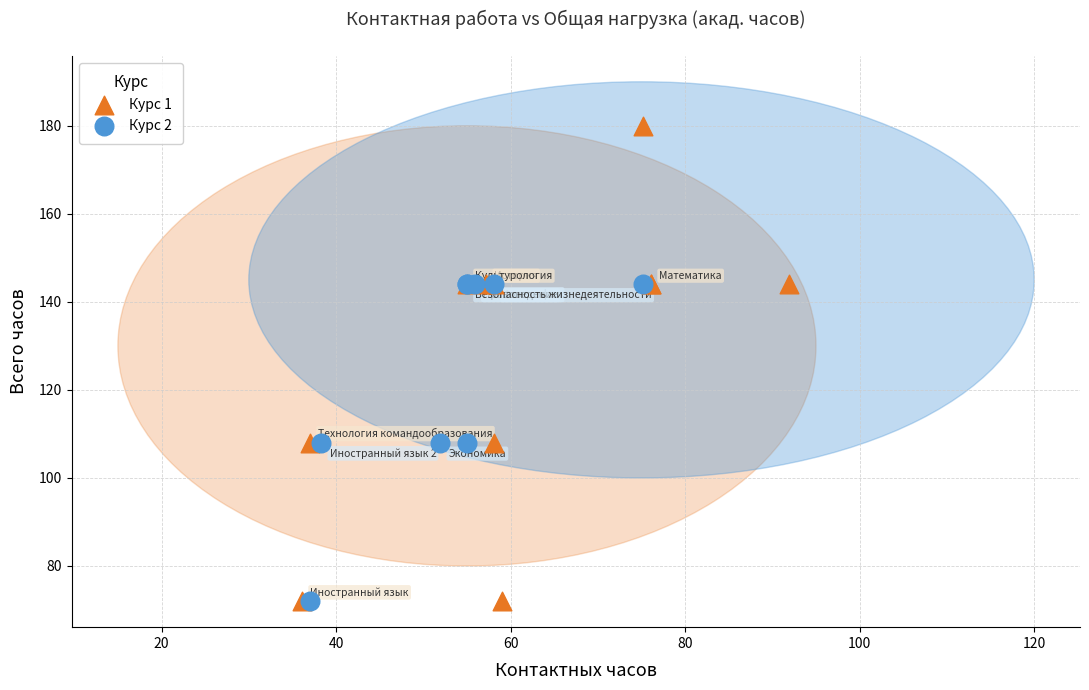

Which series has the widest spread of Y values?

Курс 1